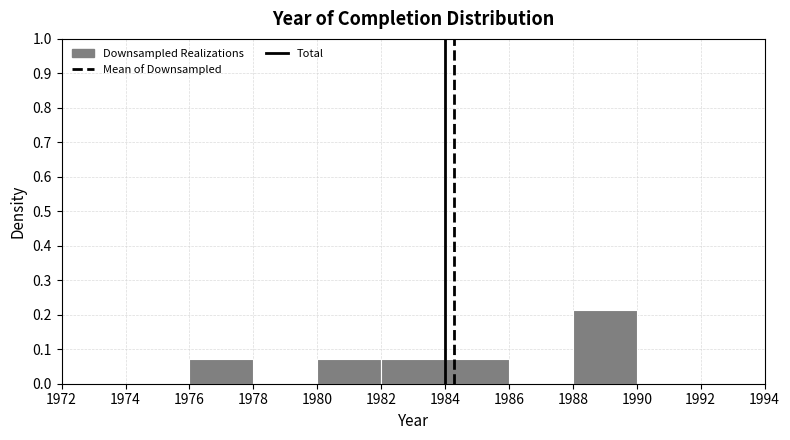

What is the height of the bar covering 1982 to 1984 on the x-axis? The values are not printed on the chart, so give them approximately, as read against the axis.

0.07